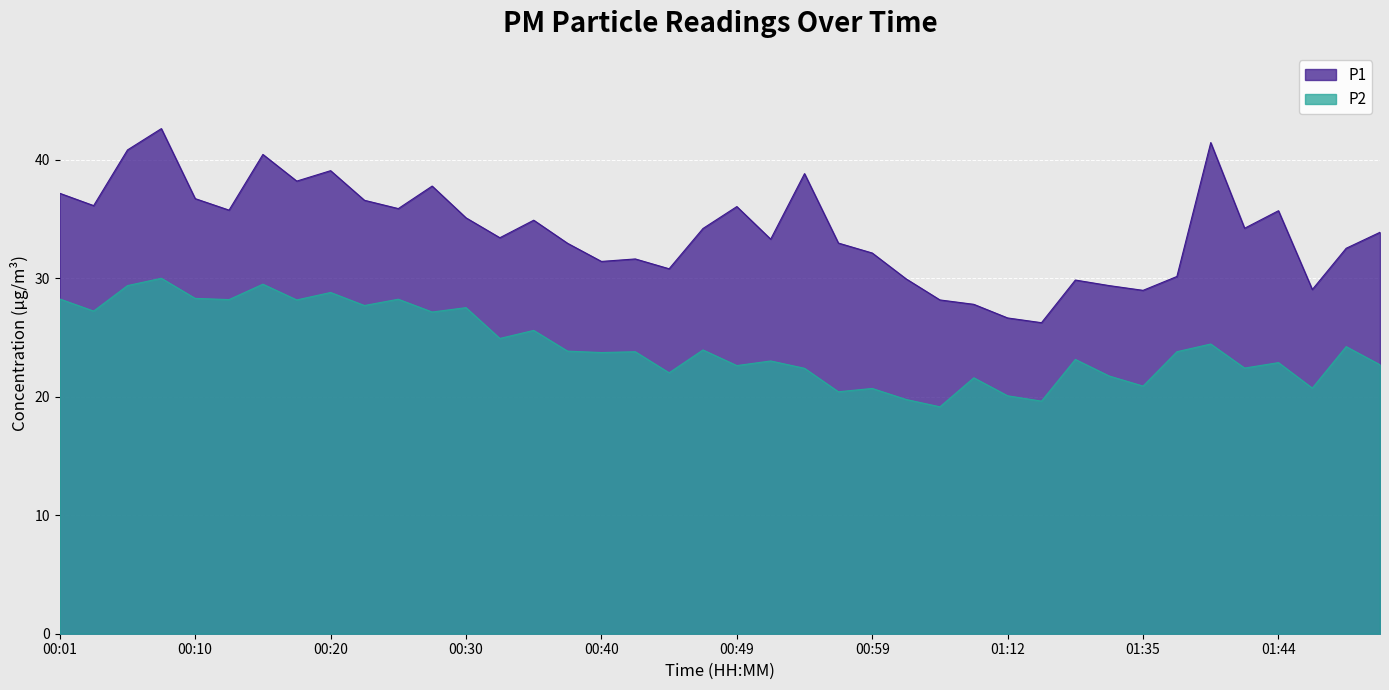

How many lines are shown in the chart?

2